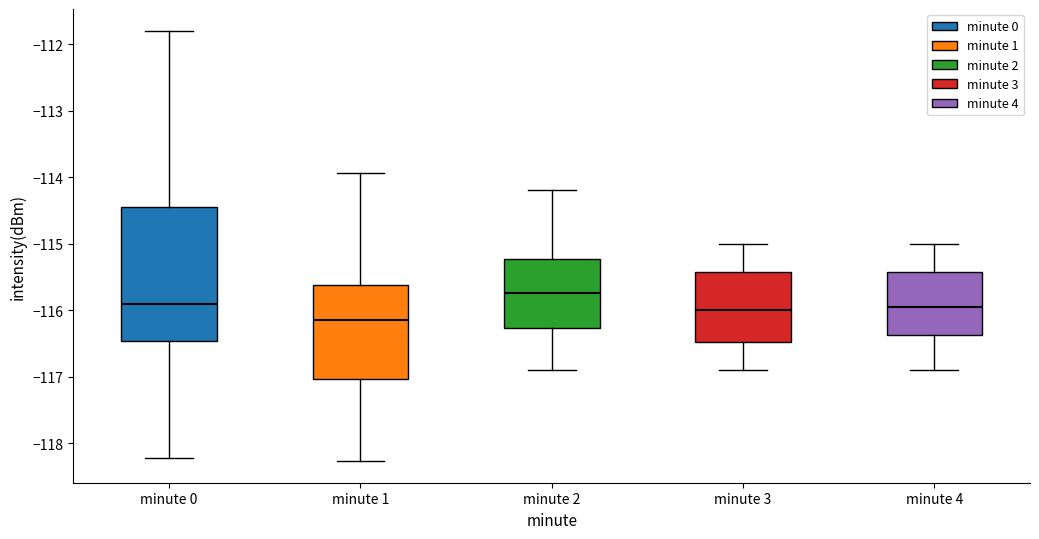

Which box's median line is the lowest?

minute 1